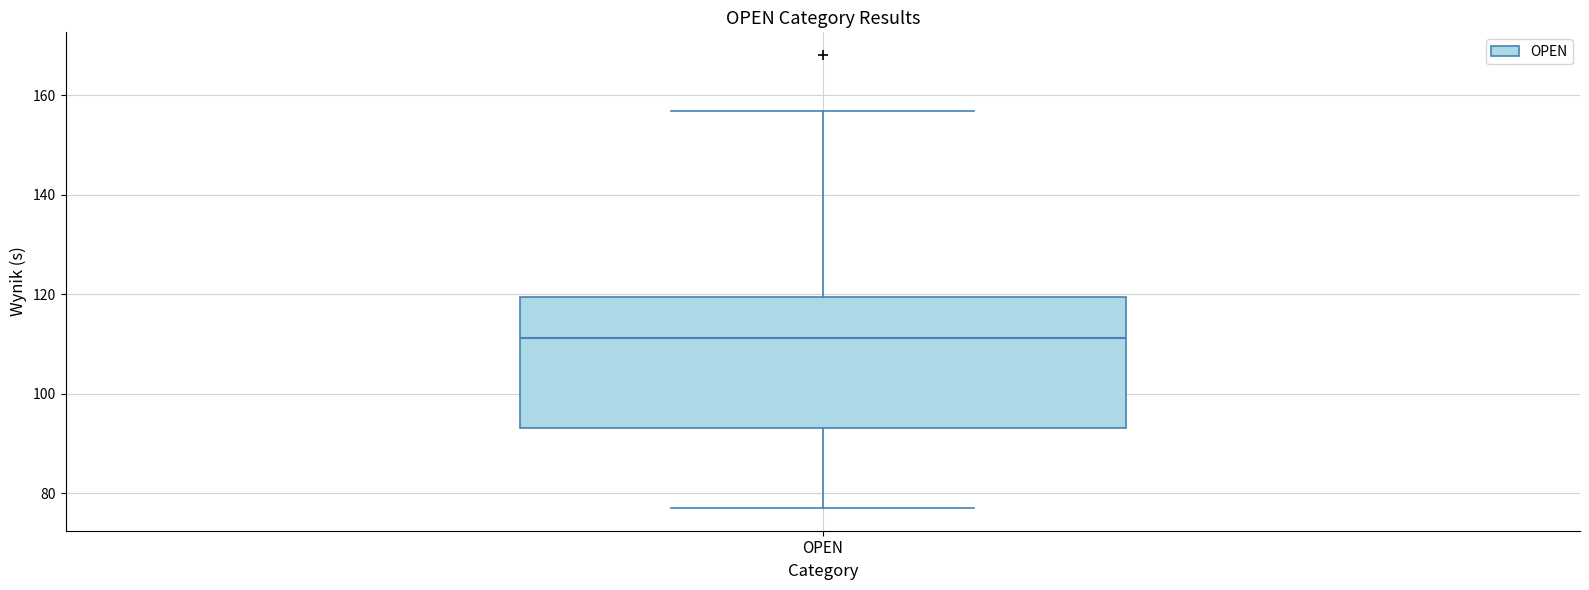

Read this box plot against the y-axis: the position of the median line, the range covered by the box, and the ends of both whiskers. The values are not printed on the chart, so give them approximately, as read against the axis.

median 112, box 94 to 120, whiskers 78 to 156